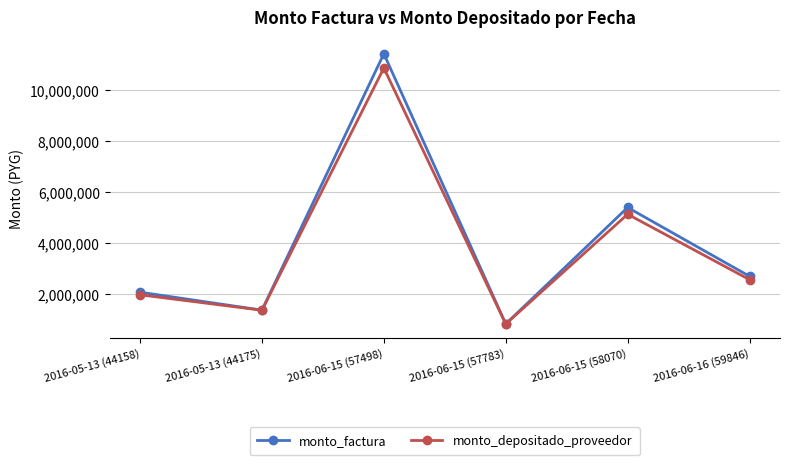

Where is monto_factura nearest to the value 6132250?

2016-06-15 (58070)